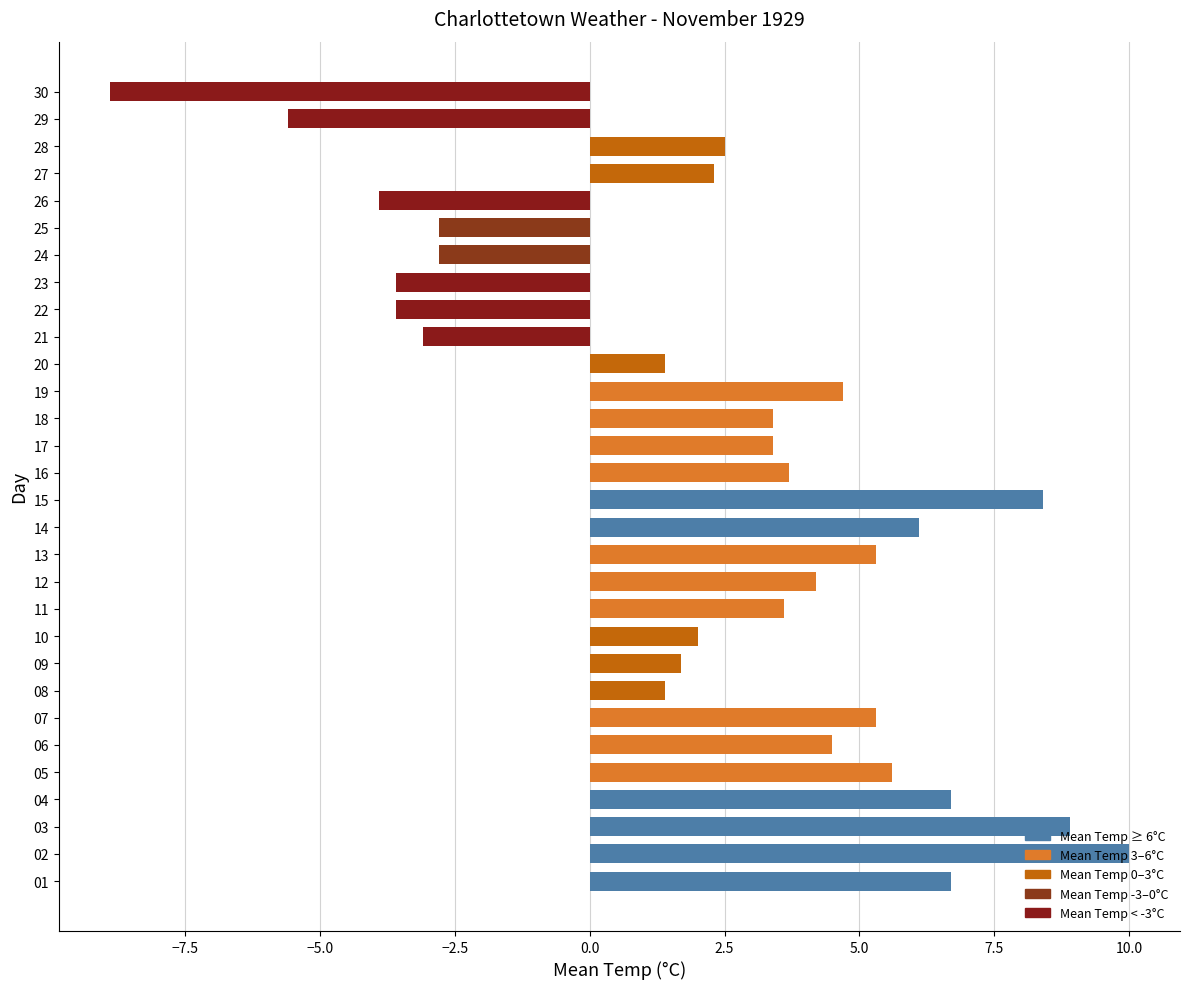

What is the difference between the maximum and minimum values?

18.9